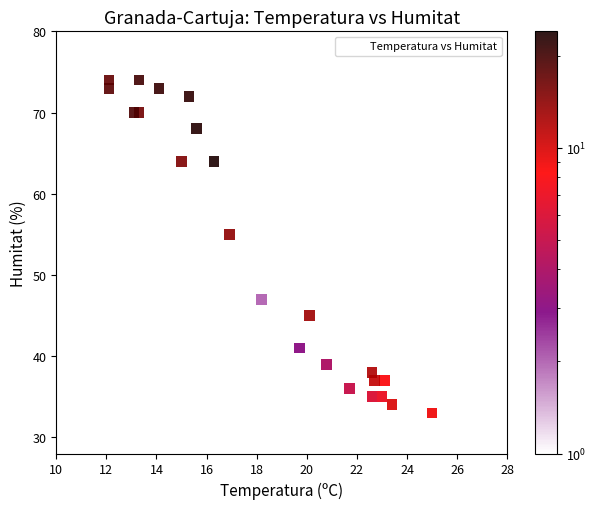

What is the range of Y values (max minus min)?

41